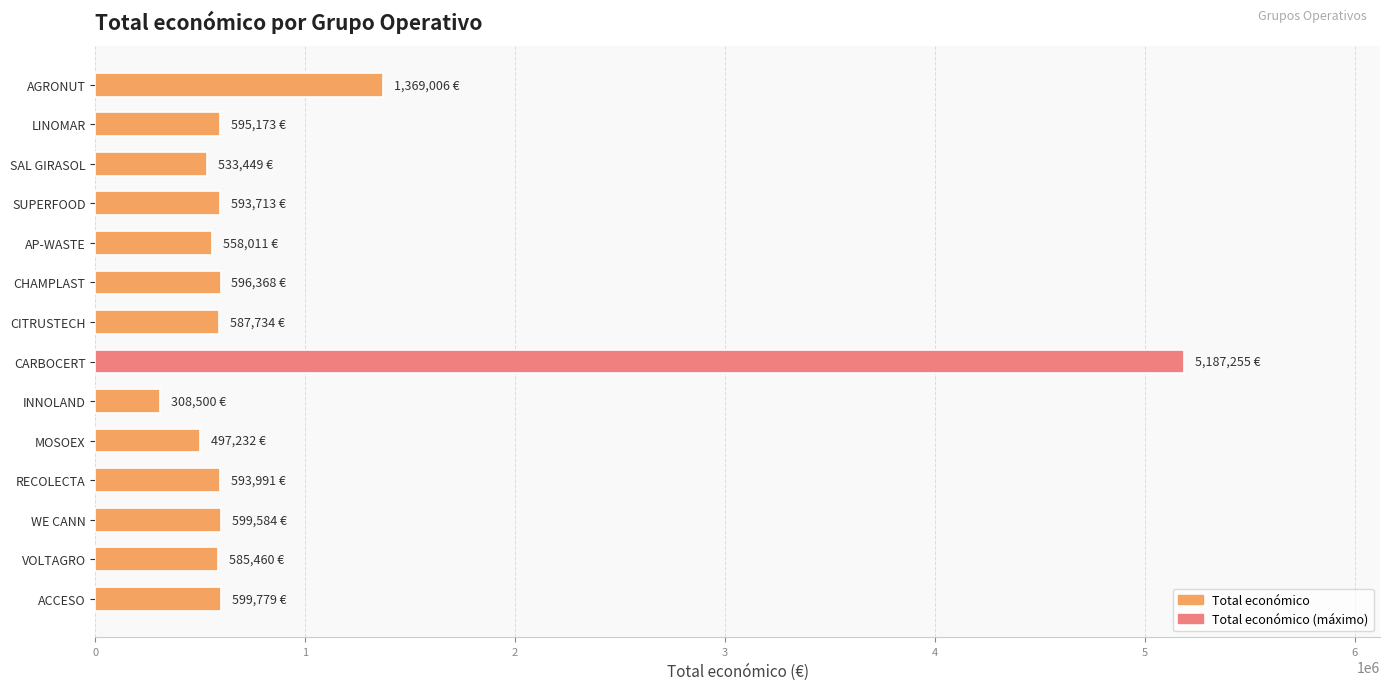

Which category has the highest value across all series?

CARBOCERT